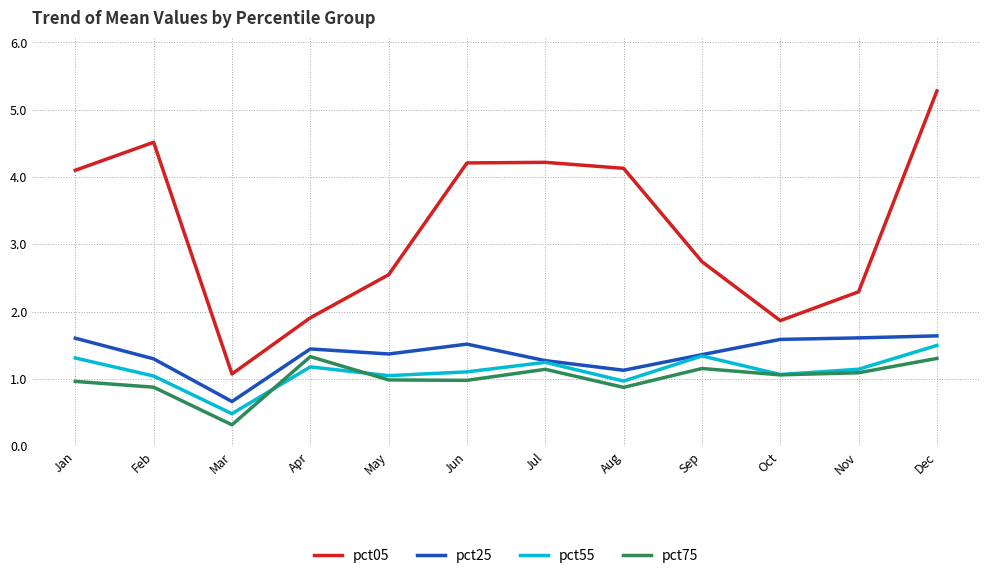

Is the value of pct25 at Oct greater than the value of pct75 at Nov?

Yes